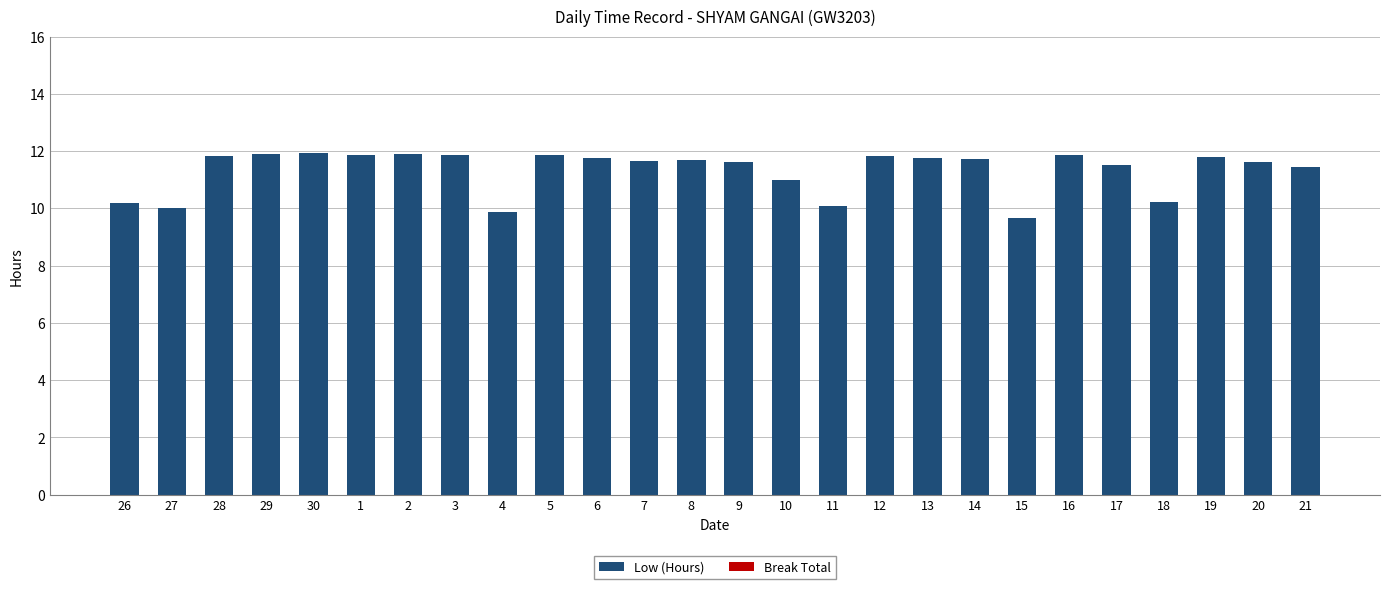

What position from the right is 17?

5